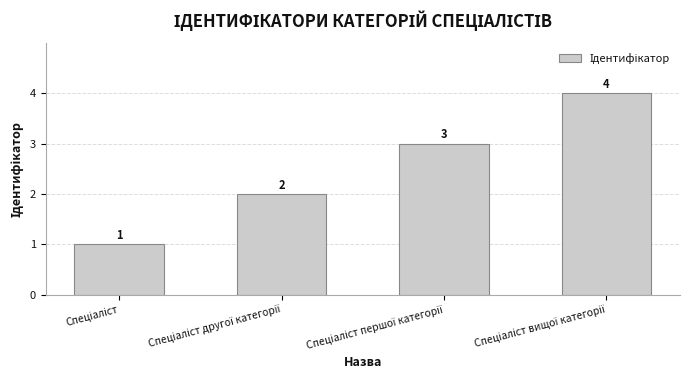

What is the value of the 2nd bar from the left?

2